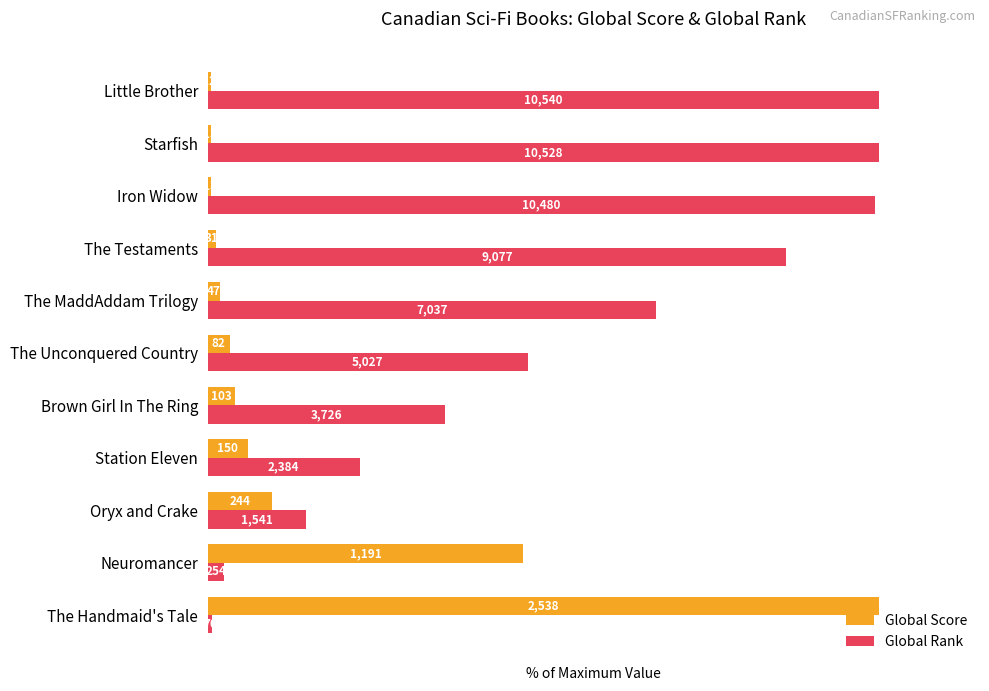

What are all the series names shown in the legend?

Global Score, Global Rank